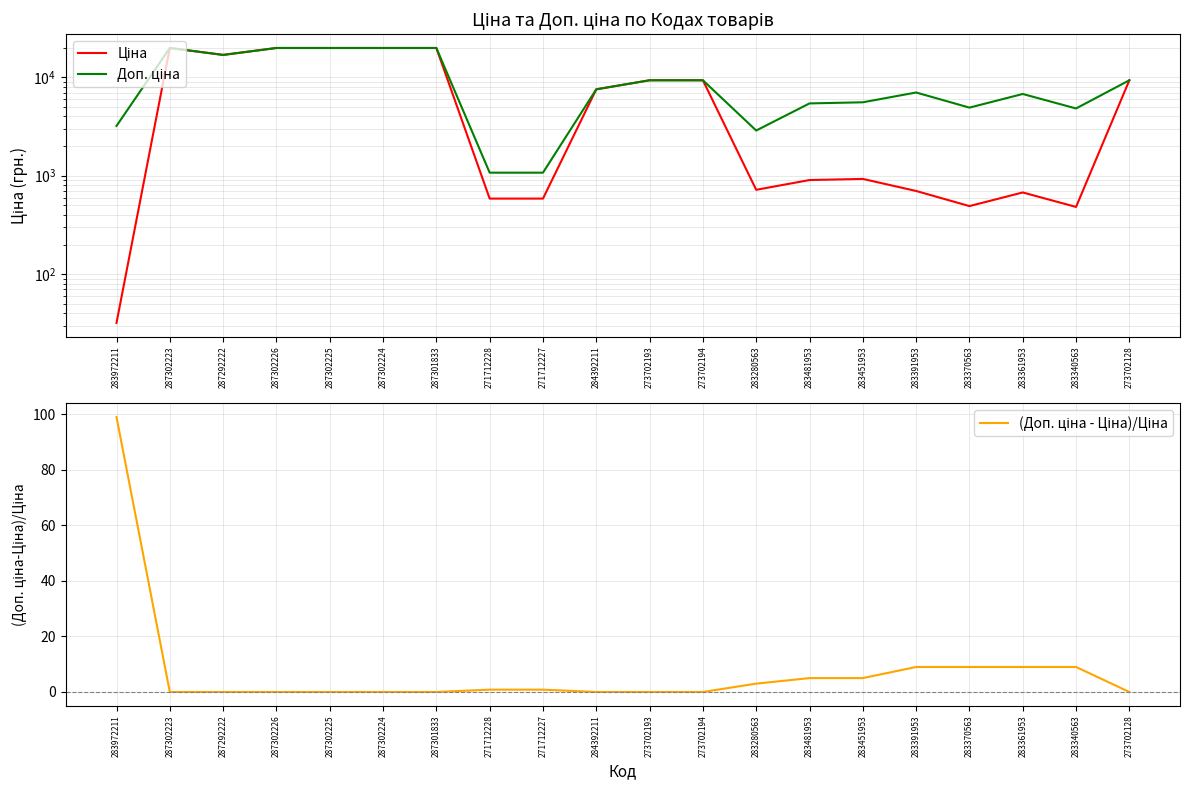

Between 284392211 and 283391953, which series saw the biggest shift?

Ціна